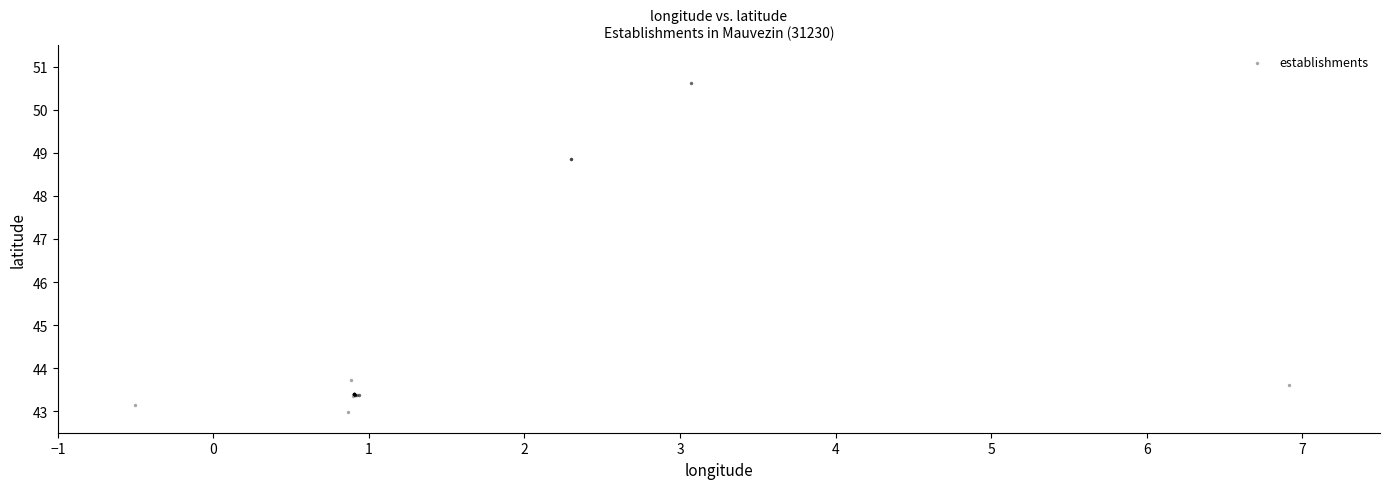

What Y value in the scatter plot is closest to 46?

43.7